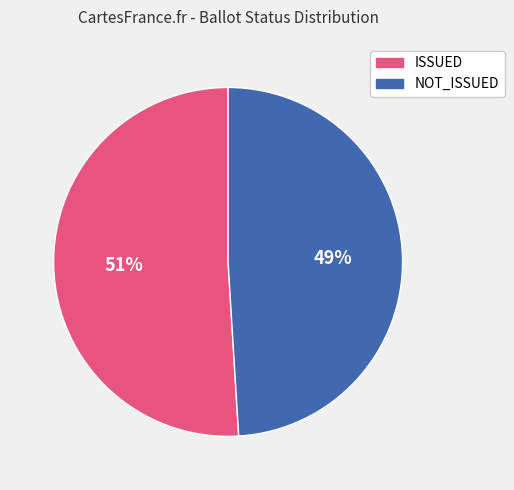

Do ISSUED and NOT_ISSUED together represent more than half of the pie?

Yes